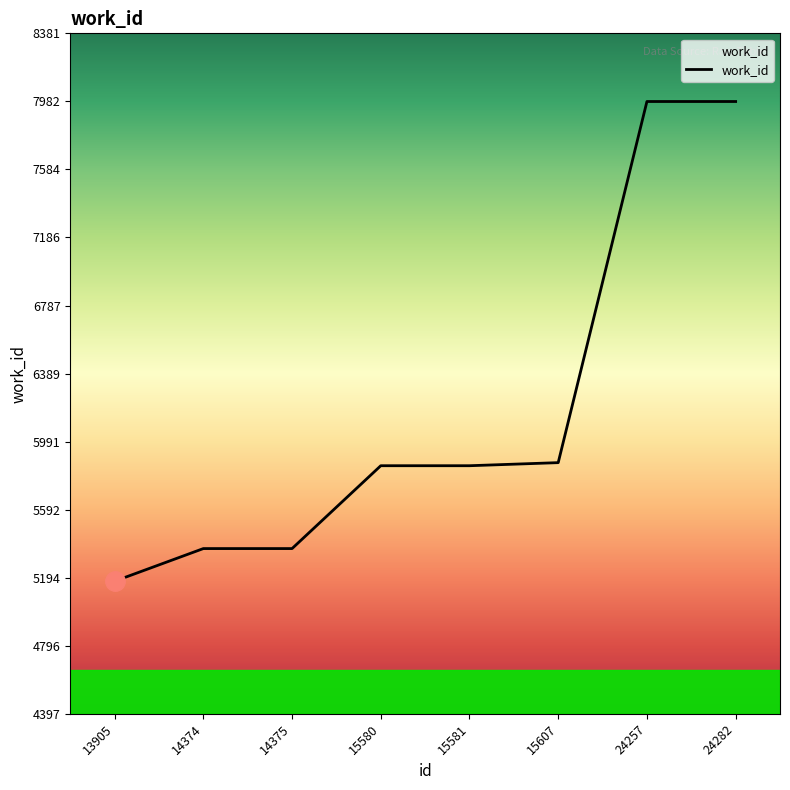

What is the ratio of the value at 14375 to the value at 13905?

1.0